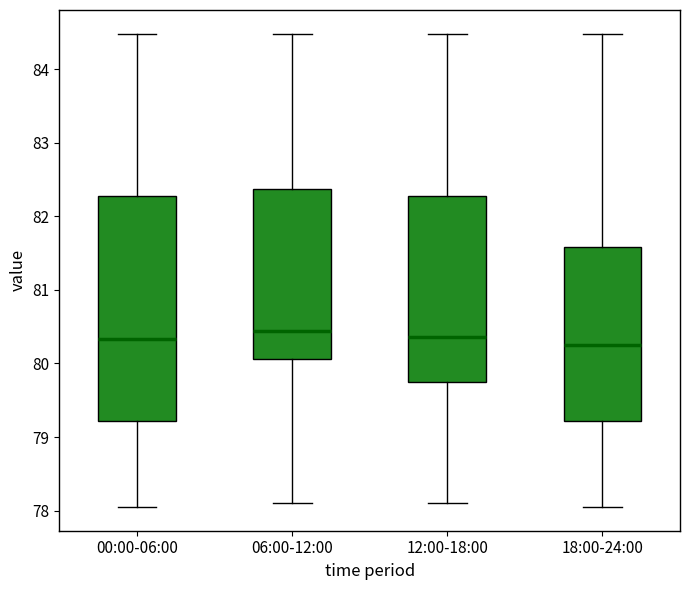

Reading left to right, transcribe this box plot: for each box, give where its median line is, the range the box spans, and where its two whiskers end, as read against the y-axis. The values are not printed on the chart, so give them approximately, as read against the axis.

00:00-06:00: median 80.3, box 79.2 to 82.3, whiskers 78.1 to 84.5
06:00-12:00: median 80.4, box 80.1 to 82.4, whiskers 78.1 to 84.5
12:00-18:00: median 80.4, box 79.7 to 82.3, whiskers 78.1 to 84.5
18:00-24:00: median 80.3, box 79.2 to 81.6, whiskers 78.1 to 84.5